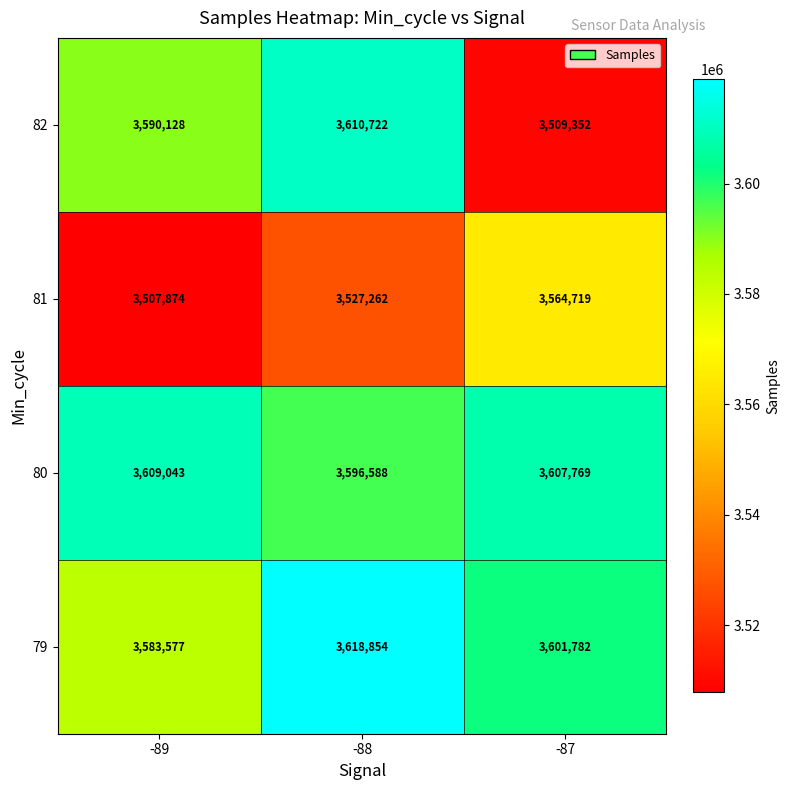

Which series changed the most between -89 and -87?

82